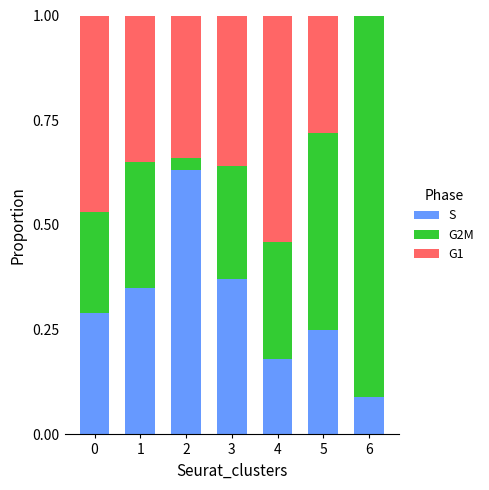

The value of S at 1 is 0.6. True or false?

False